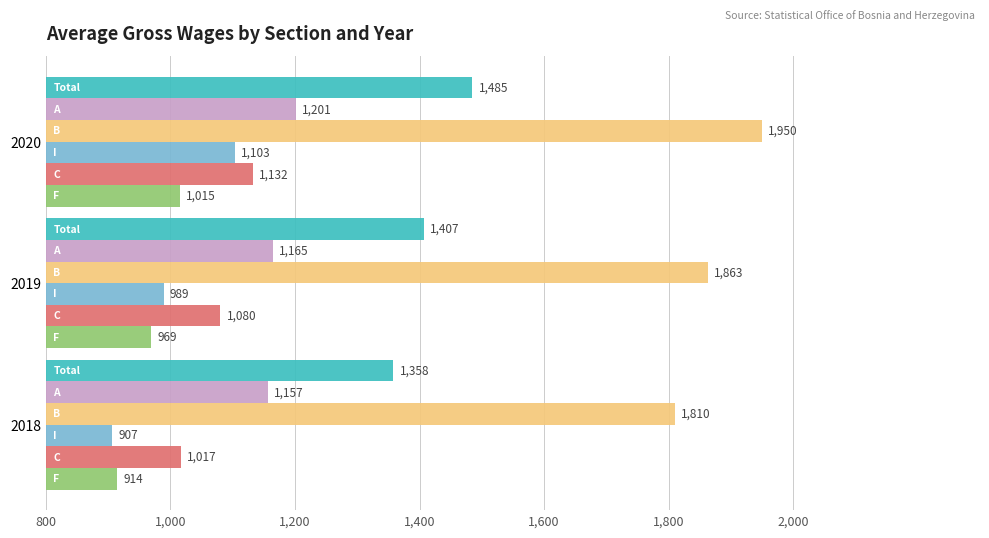

What is the maximum value shown in the chart?

1950